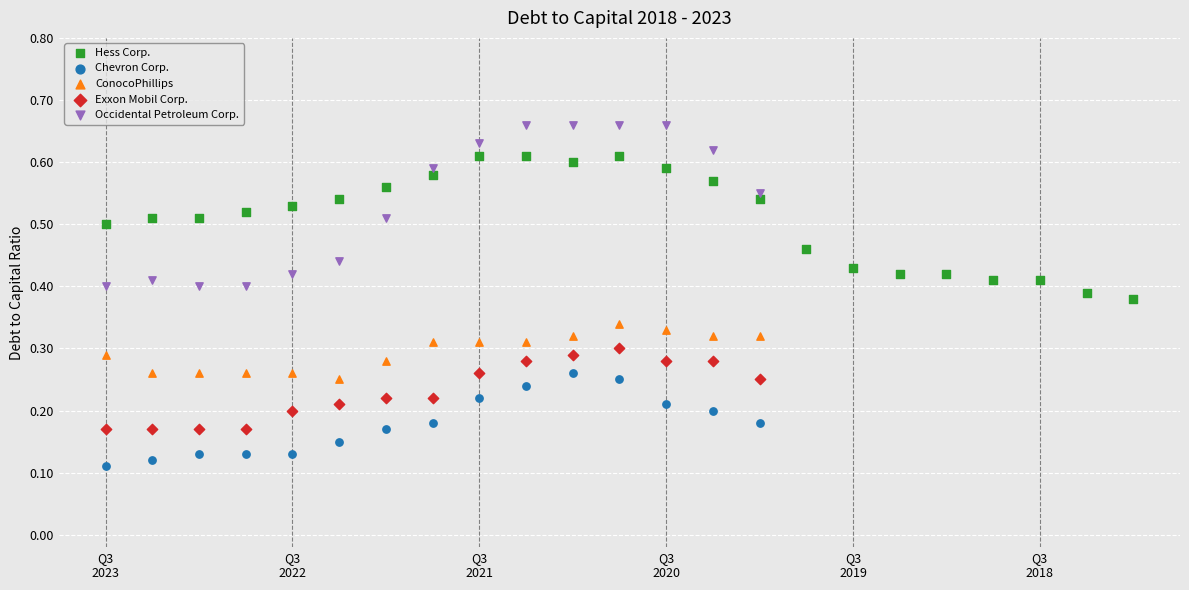

Which series contains the lowest Y value?

Chevron Corp.